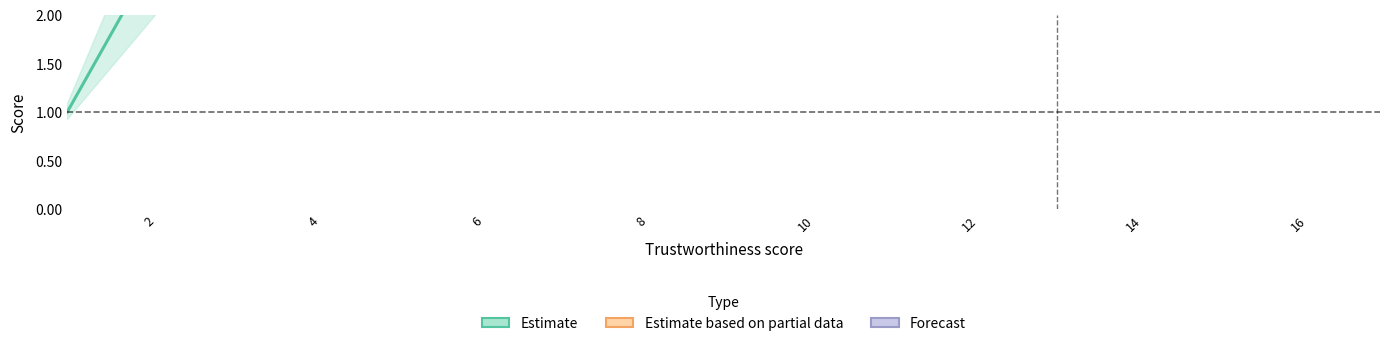

At which label is Trustworthiness closest to 9?

2